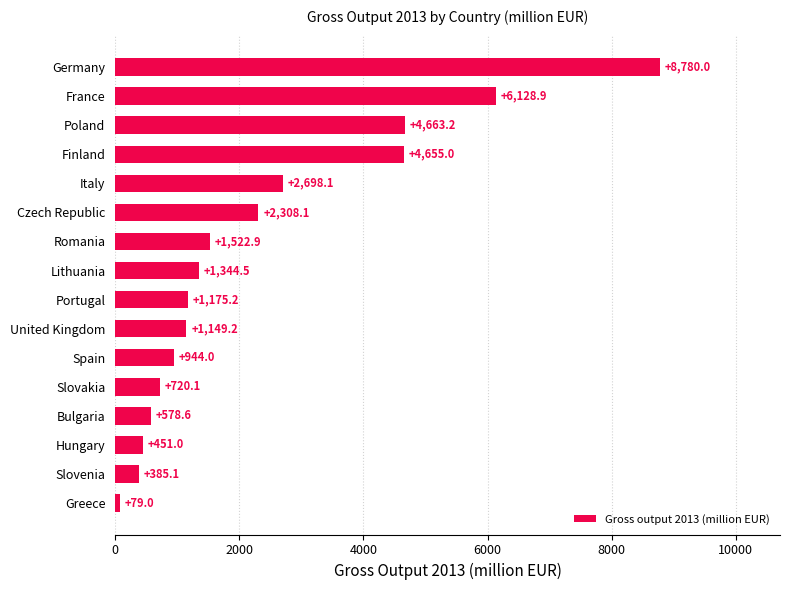

Which has a higher value, Czech Republic or Portugal?

Czech Republic